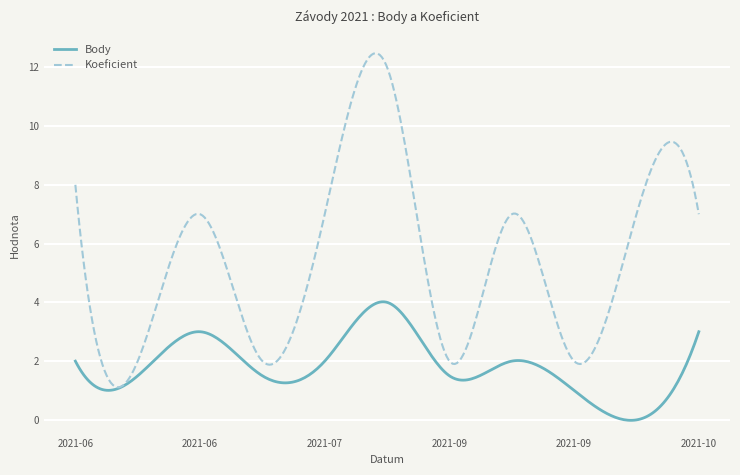

List the series in order of their overall mean, lowest first.

Body, Koeficient